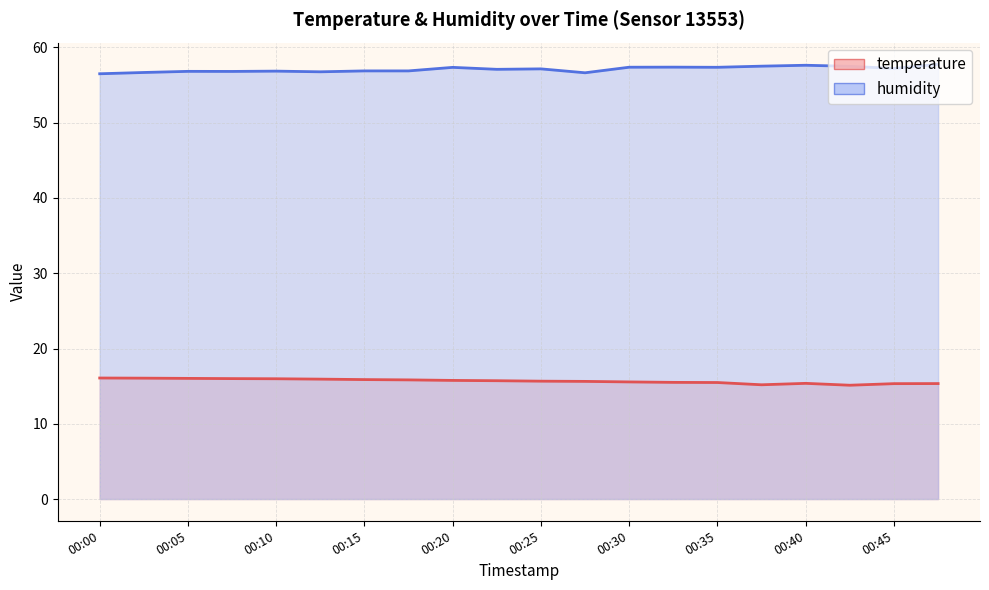

What is the difference between the highest and lowest values at 00:20?

41.6